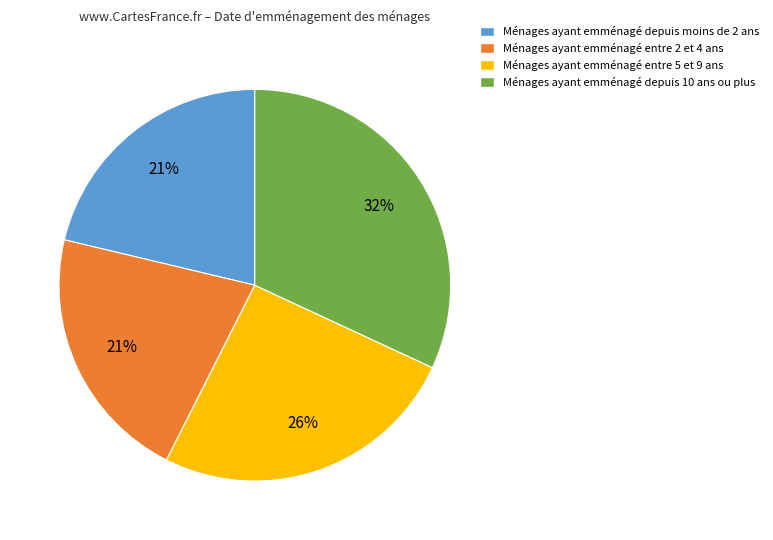

Is there any slice that represents more than half of the pie?

No